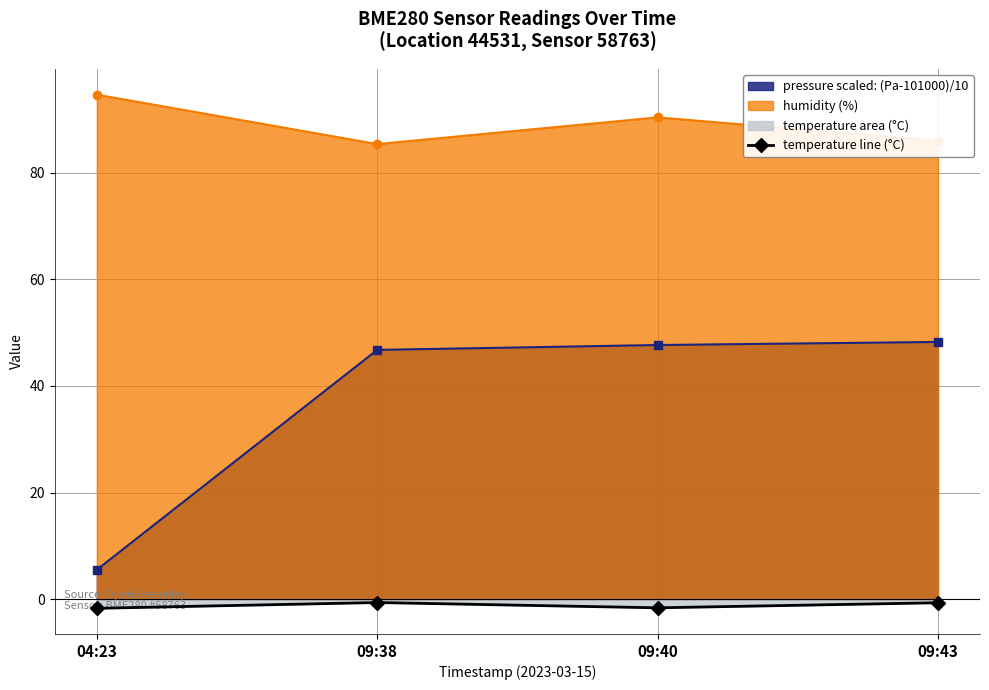

What is the average value?

-1.2